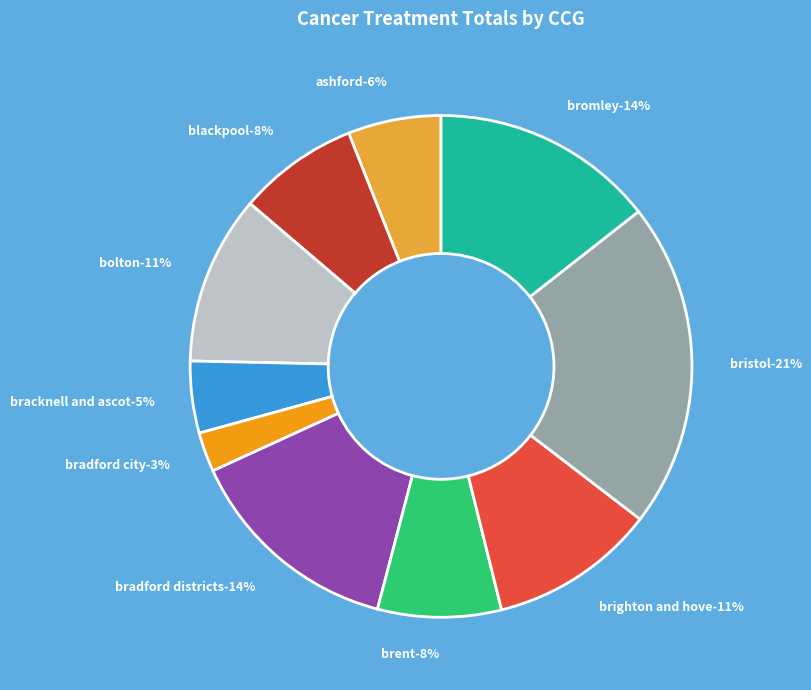

Which slice is the smallest?

NHS BRADFORD CITY CCG